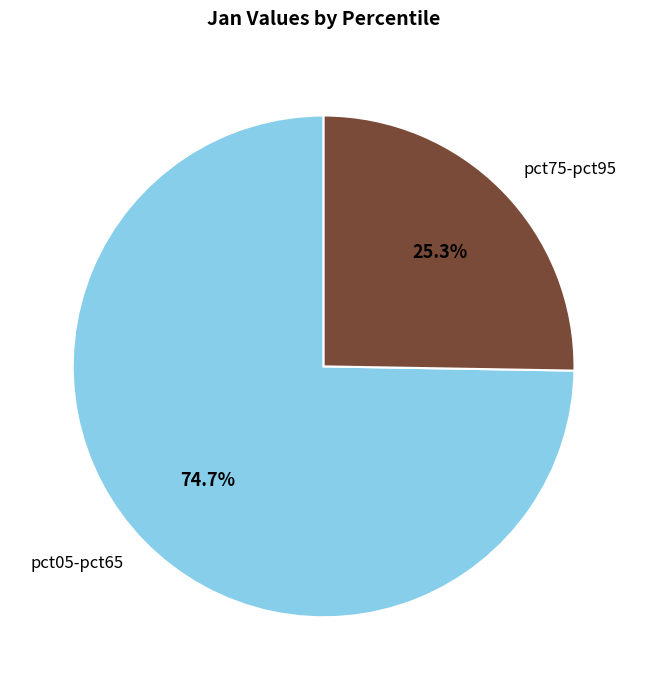

Is there a majority slice in this chart?

Yes